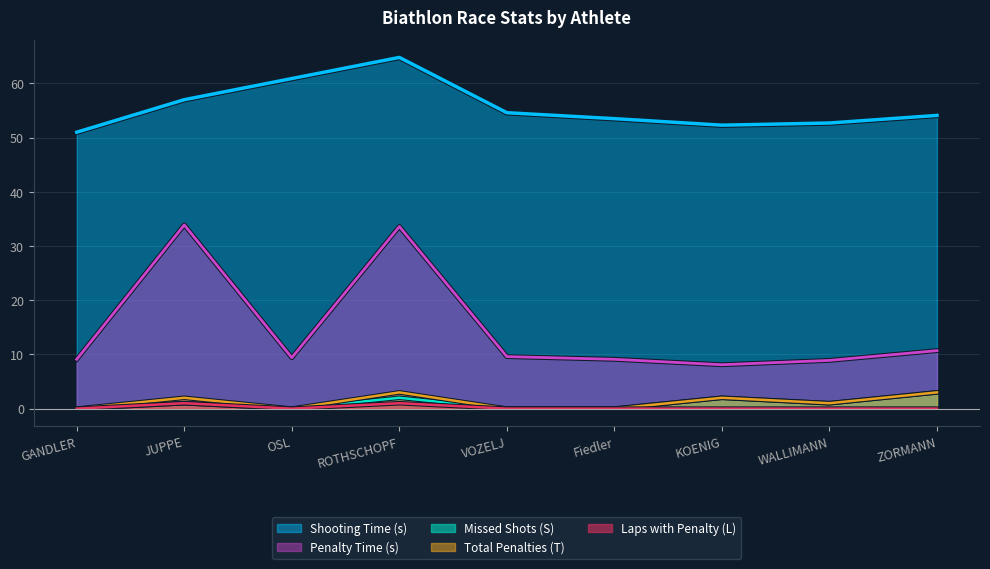

How many distinct data groups are displayed?

5